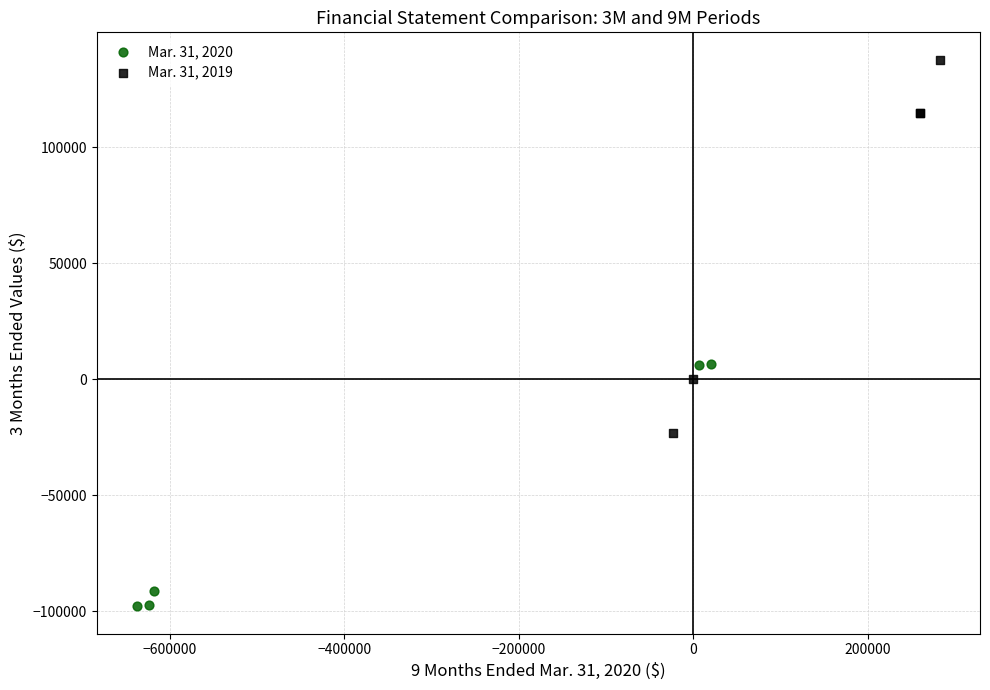

Which series reaches the maximum Y coordinate?

Mar. 31, 2019